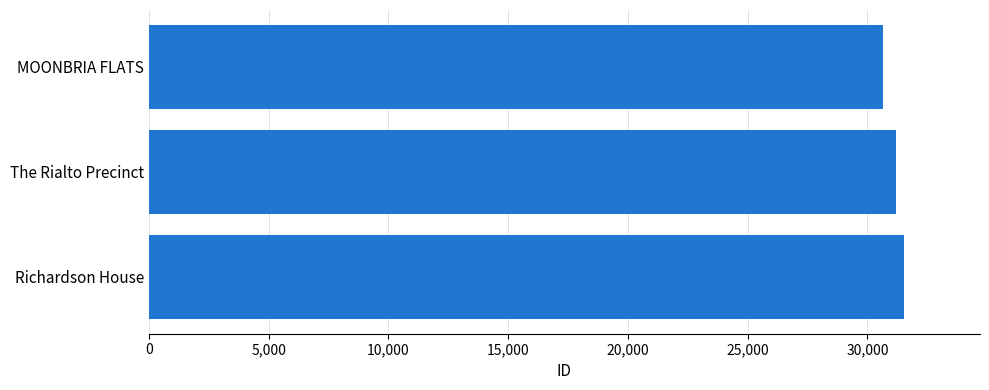

Rank the categories by value from lowest to highest.

MOONBRIA FLATS, The Rialto Precinct, Richardson House